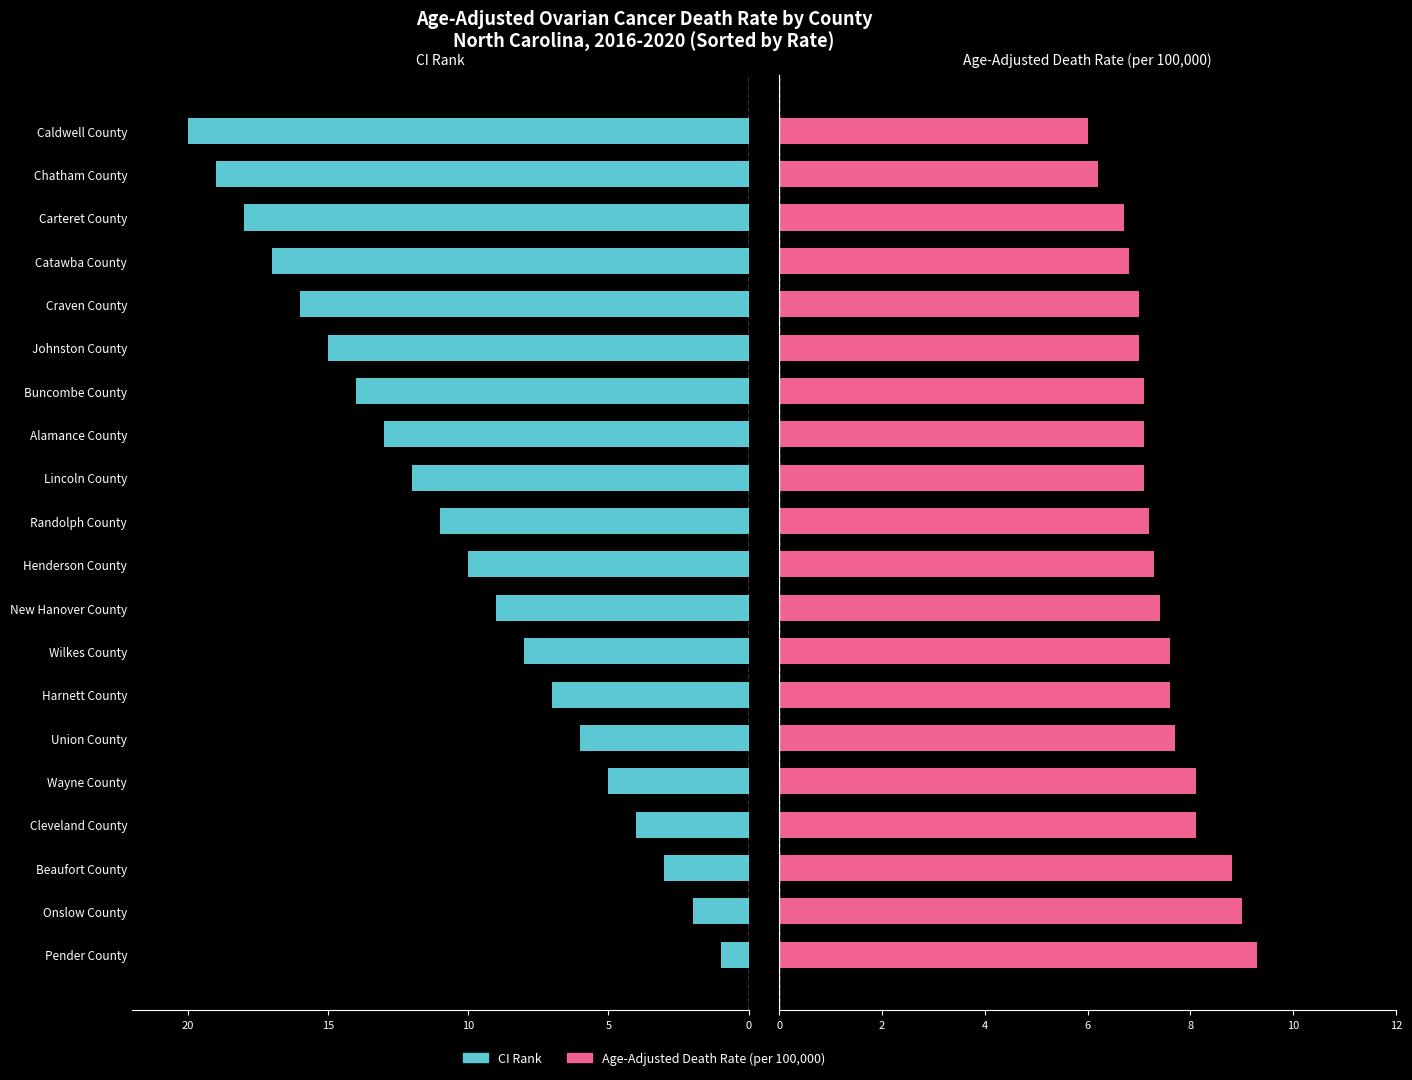

What are all the series names shown in the legend?

CI Rank, Age-Adjusted Death Rate (per 100,000)